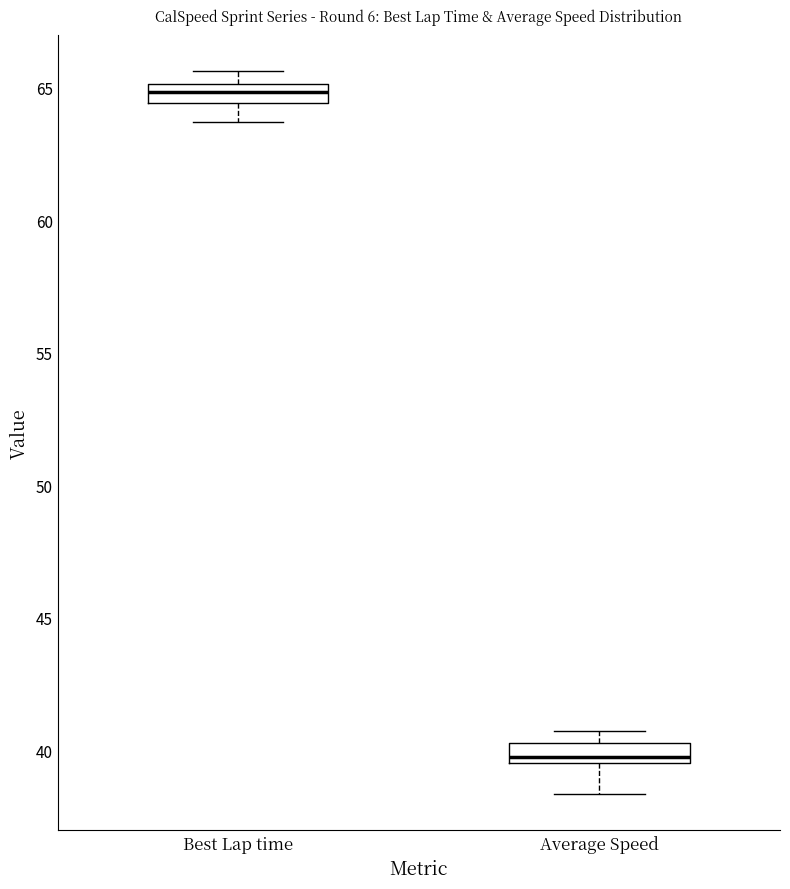

Where does the lower whisker of the box for Average Speed end on the y-axis? The values are not printed on the chart, so give them approximately, as read against the axis.

38.5